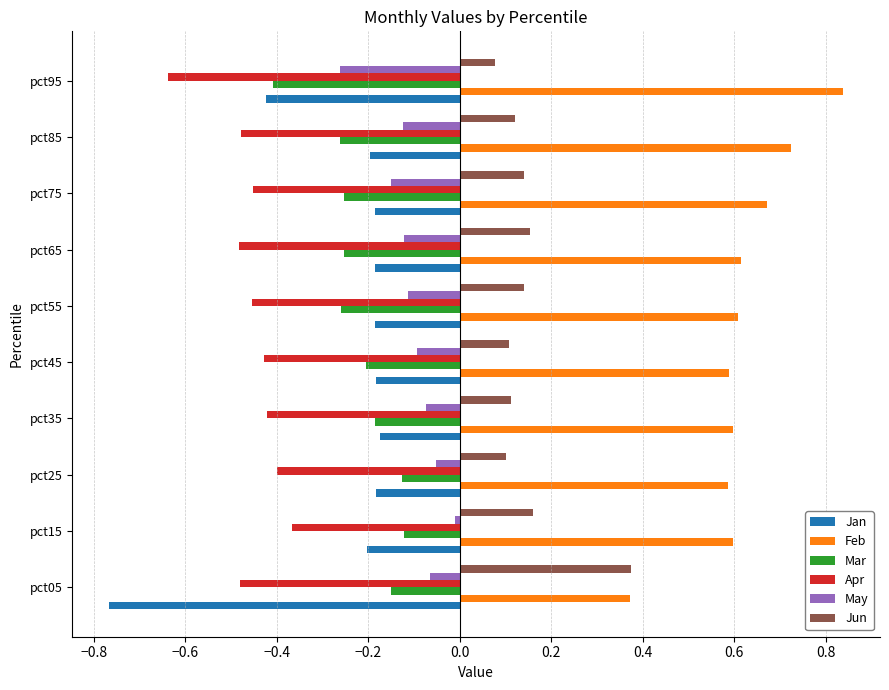

At which label is Jun closest to 0?

pct95